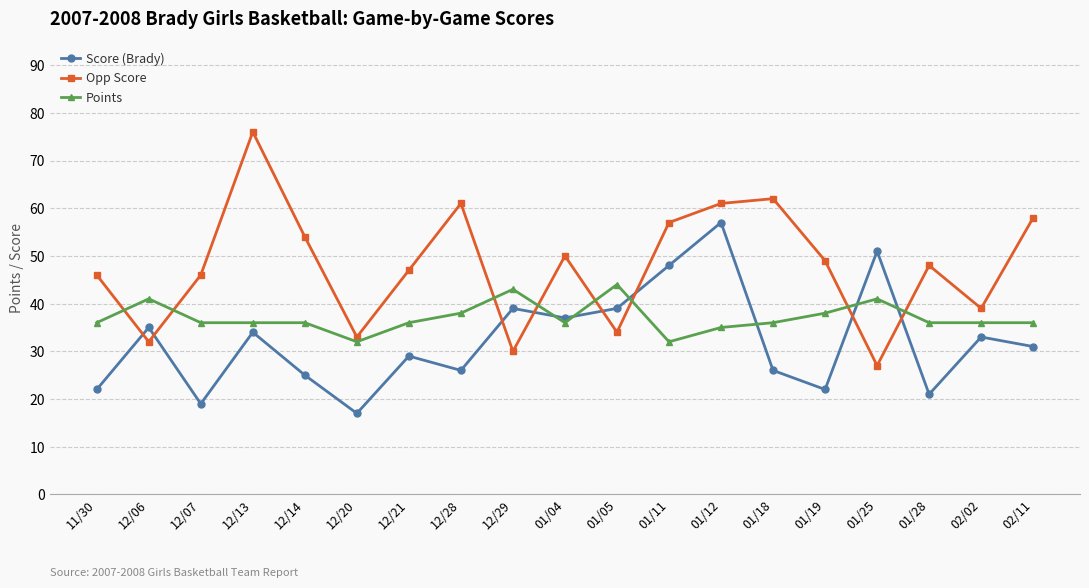

Which series changed the most between 11/30 and 01/11?

Score (Brady)